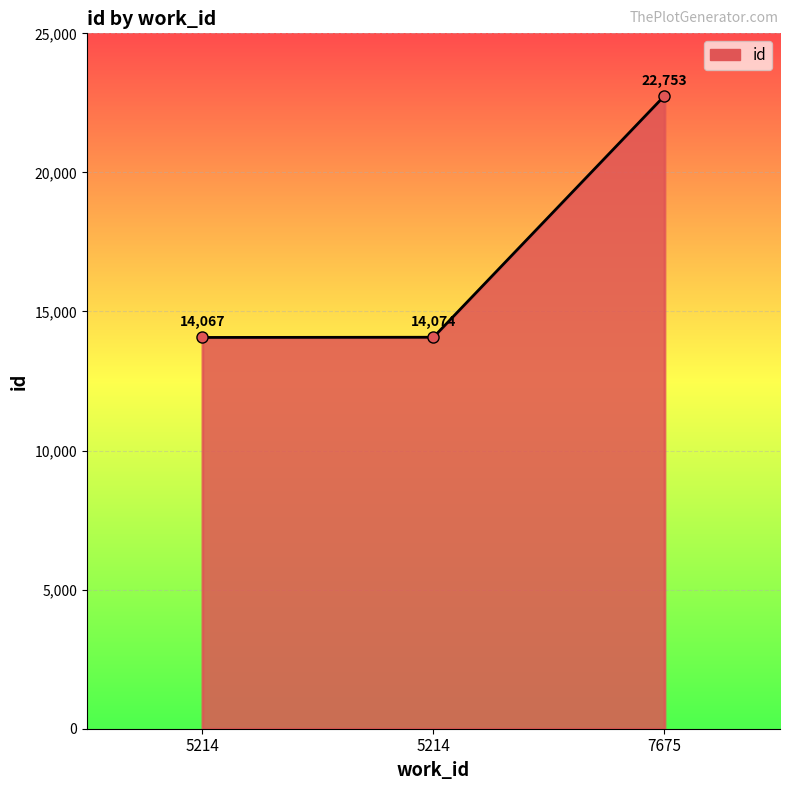

How many lines are shown in the chart?

1